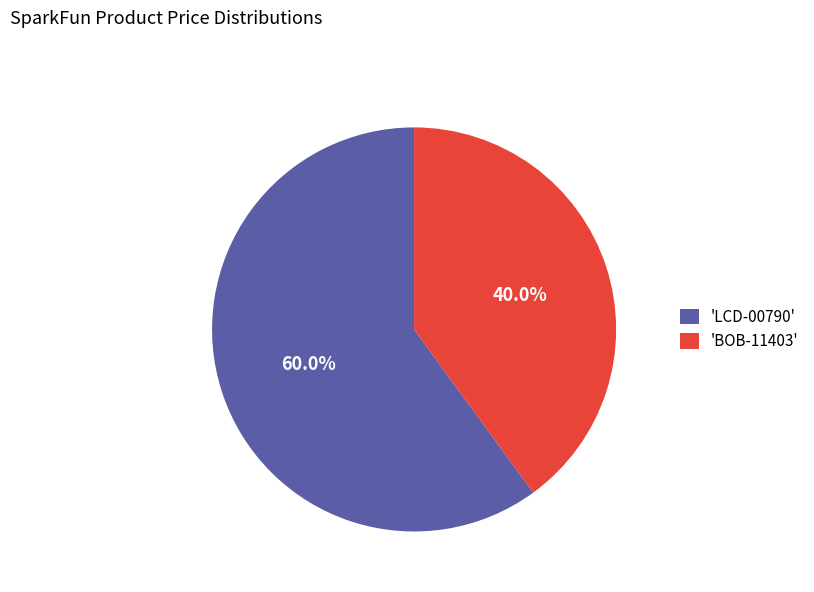

How many segments does this pie chart have?

2